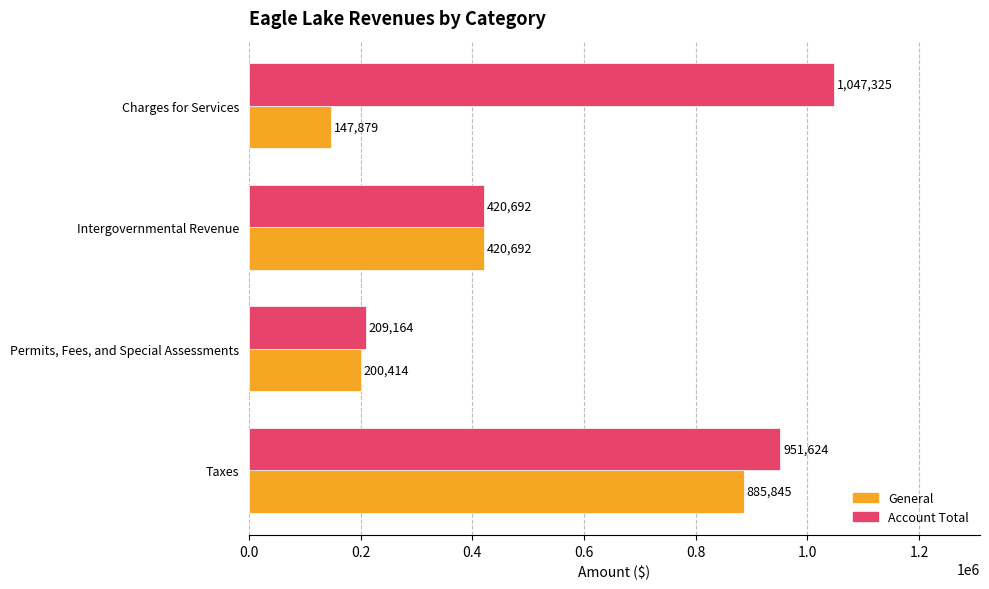

What is the approximate value of Account Total at Taxes, to the nearest 50?

951600